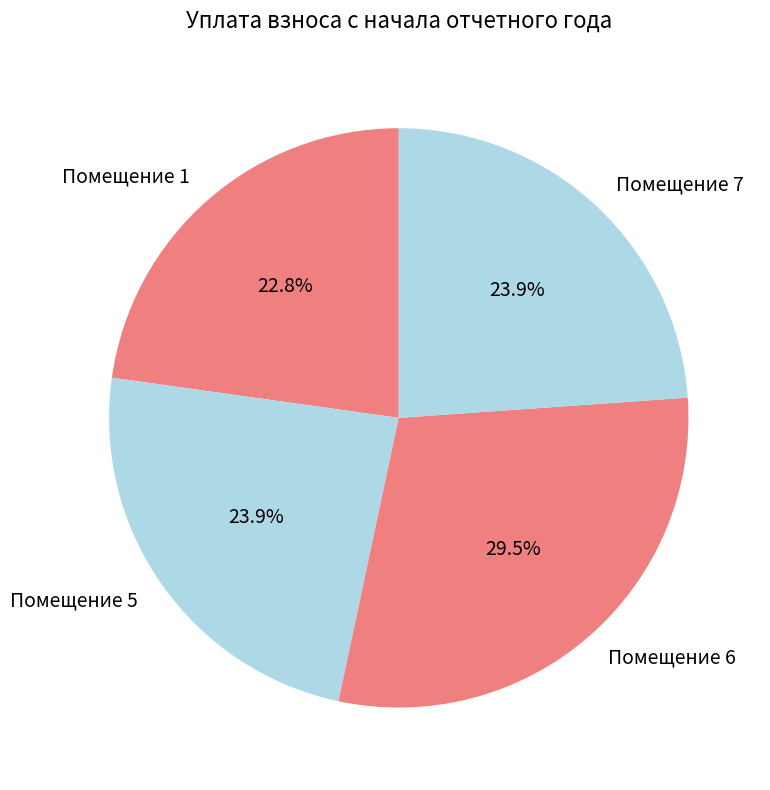

Is there a majority slice in this chart?

No